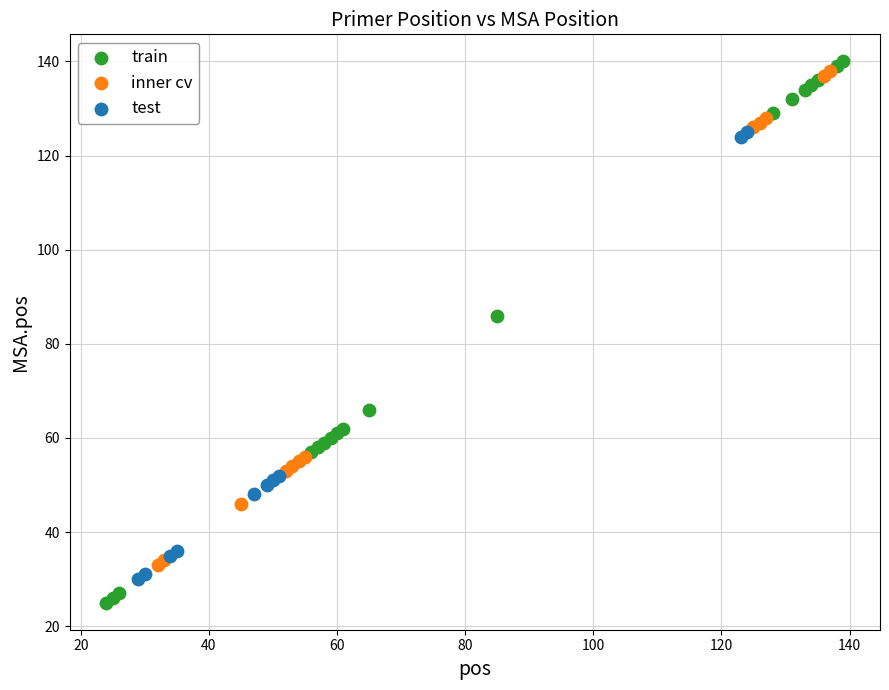

Which series contains the lowest Y value?

train